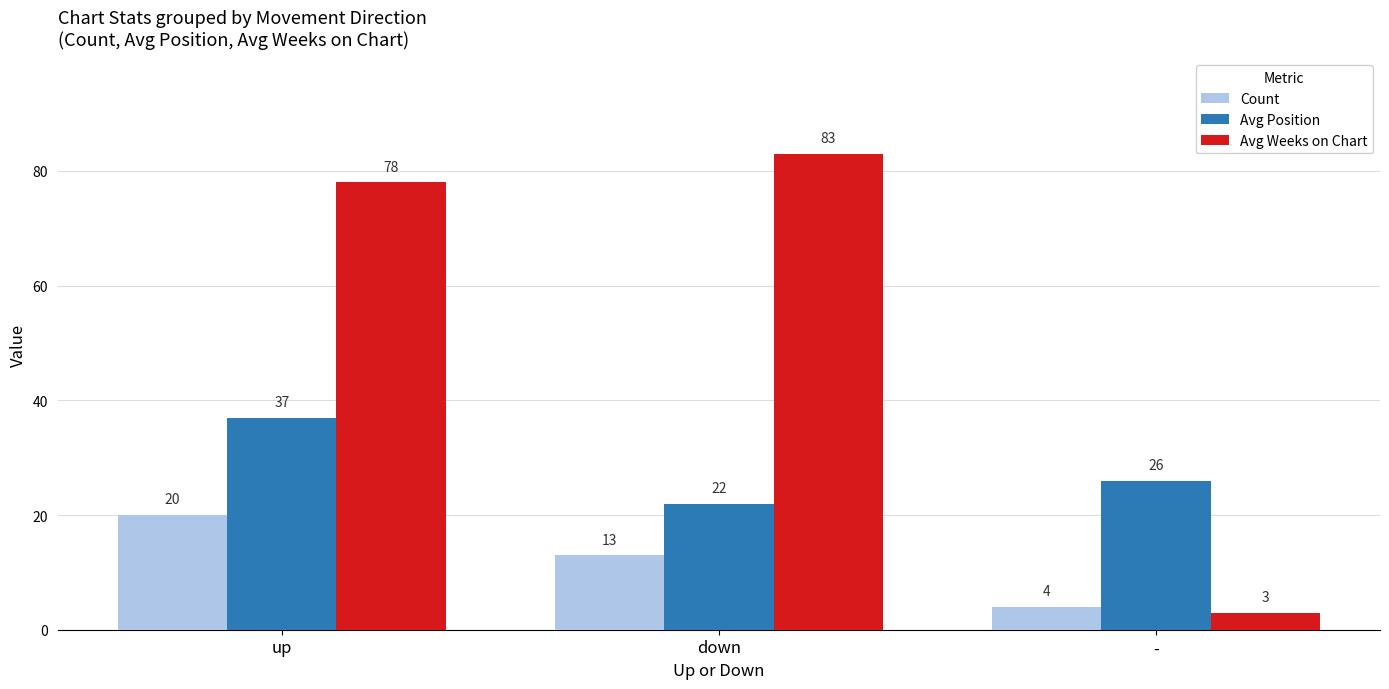

Reading left to right, extract all data points from this chart.

Count: up=20	down=13	-=4
Avg Position: up=37	down=22	-=26
Avg Weeks on Chart: up=78	down=83	-=3